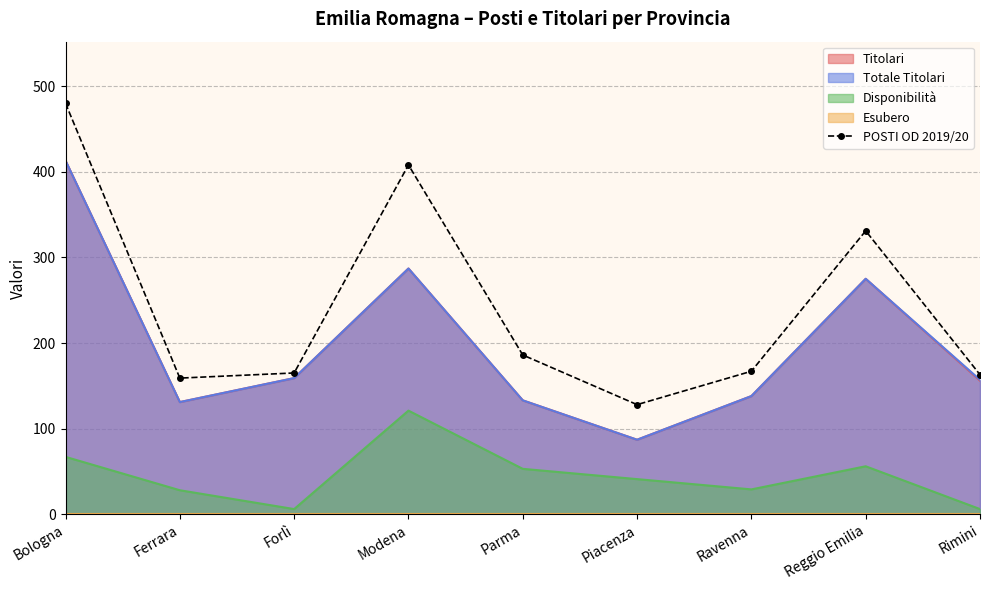

What is the greatest value displayed?

480